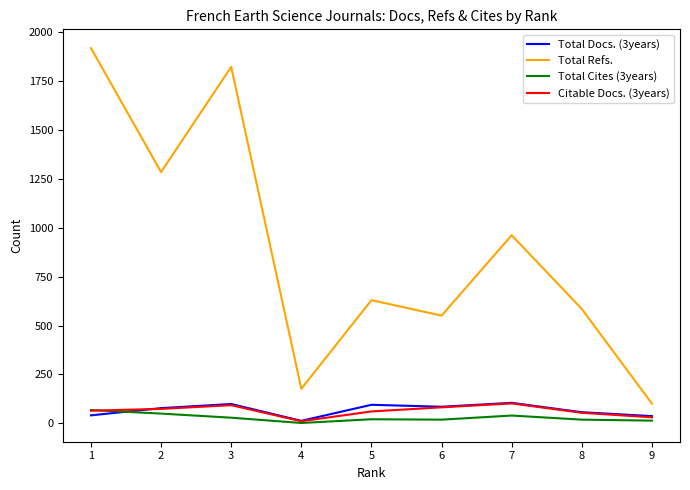

What is the difference between the Total Docs. (3years) values at 3 and 9?

62